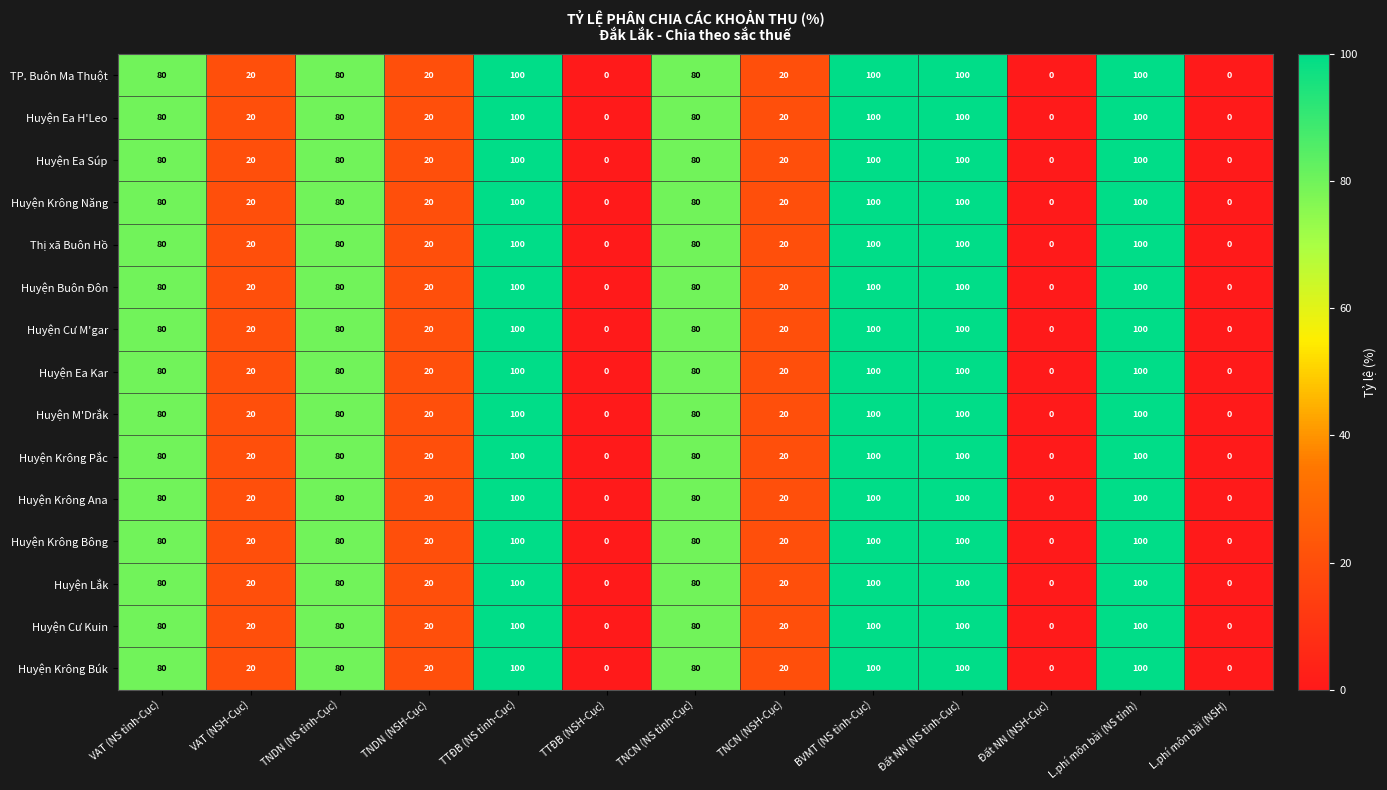

What is the highest value of the Huyện Krông Năng series?

100